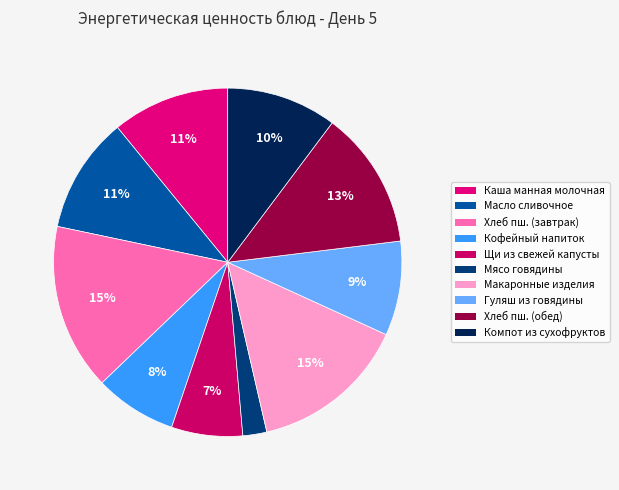

How many slices are in this pie chart?

10